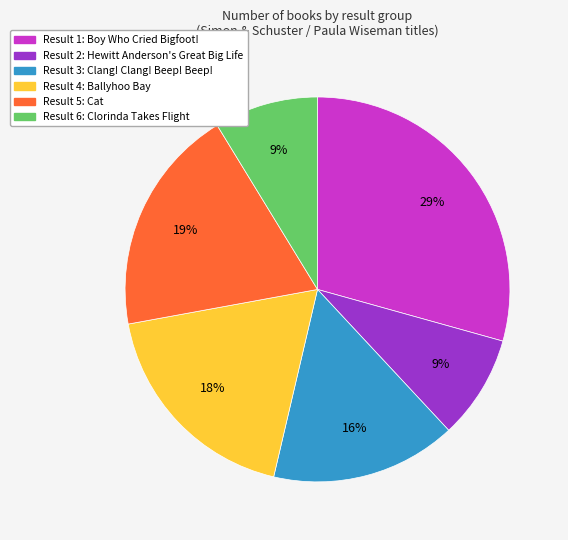

To the nearest percent, what percentage of the pie is Result 6: Clorinda Takes Flight?

9%